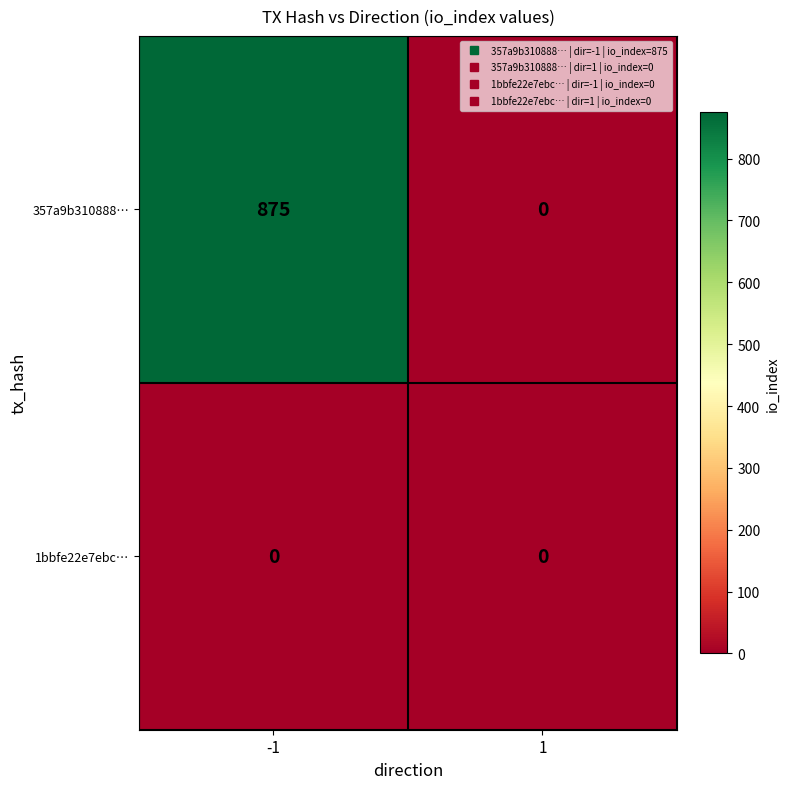

List the series in order of their peak value, lowest first.

1bbfe22e7ebc…, 357a9b310888…